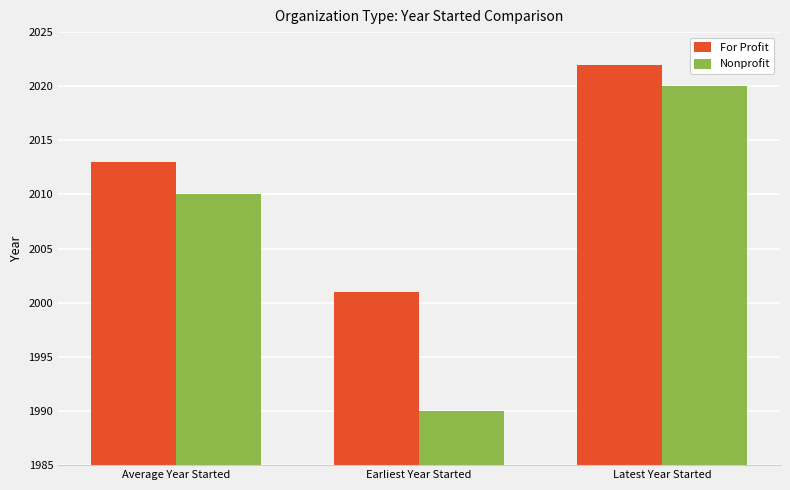

Reading left to right, list all the values displayed in this chart.

For Profit: 2013	2001	2022
Nonprofit: 2010	1990	2020